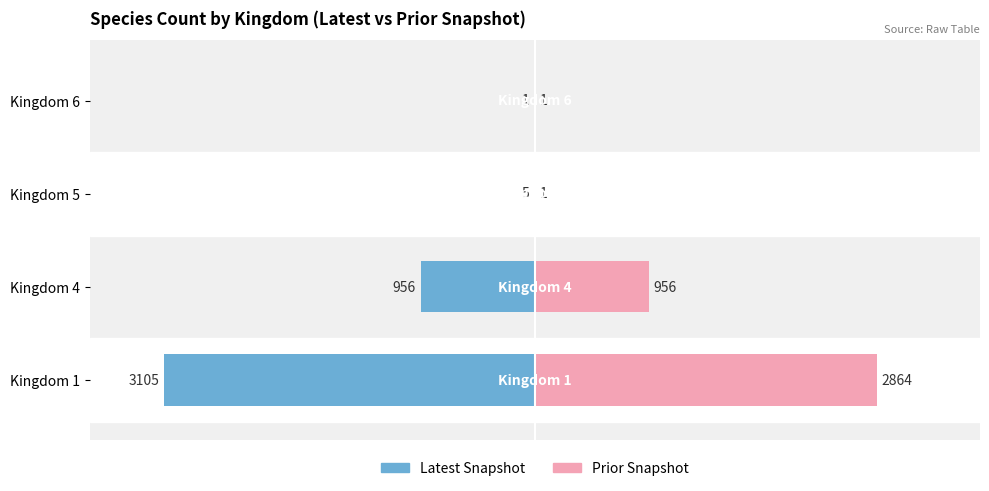

Is the value of Kingdom Right at Kingdom 1 greater than the value of Kingdom Left at Kingdom 5?

Yes